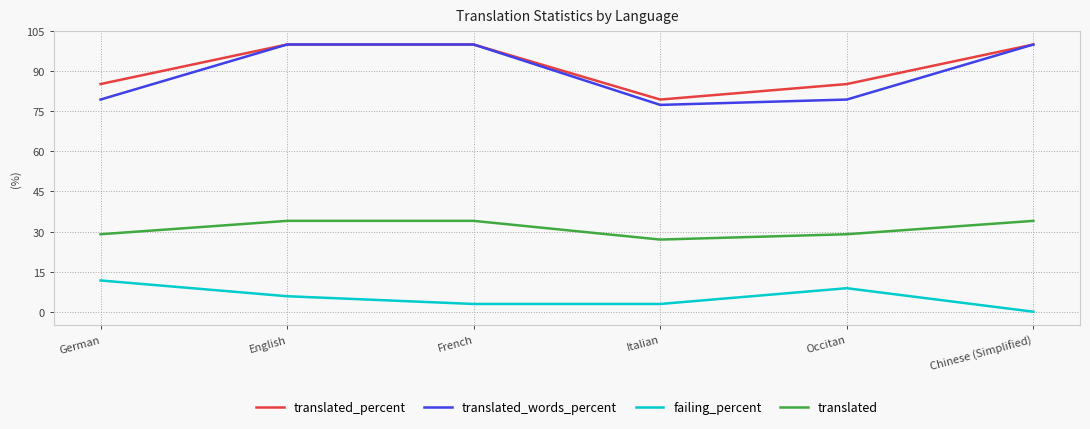

How many interior local valleys does the translated_words_percent series have?

1